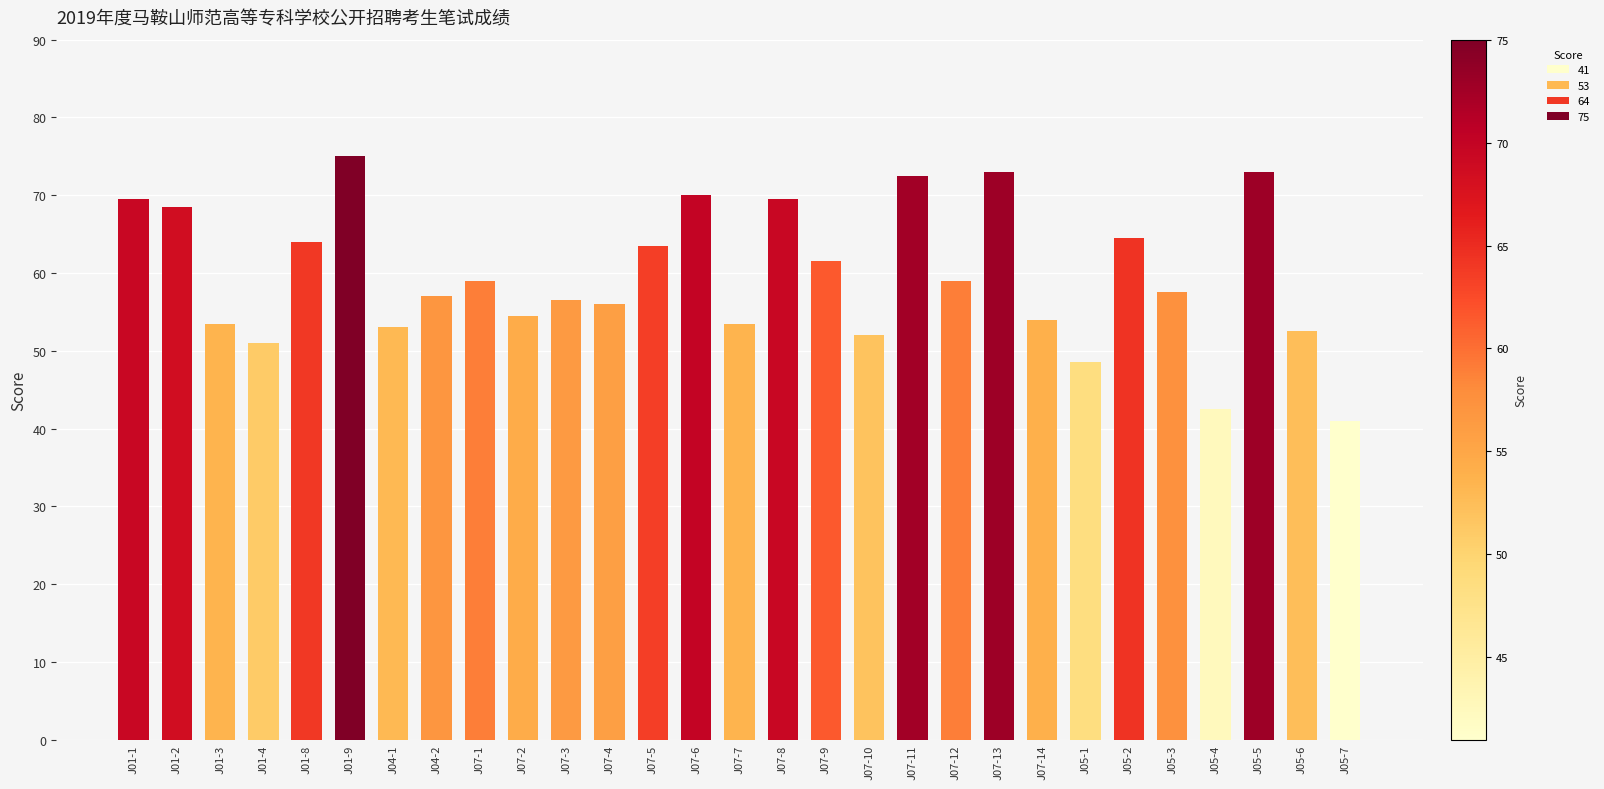

Which has a higher value, J05-2 or J01-9?

J01-9